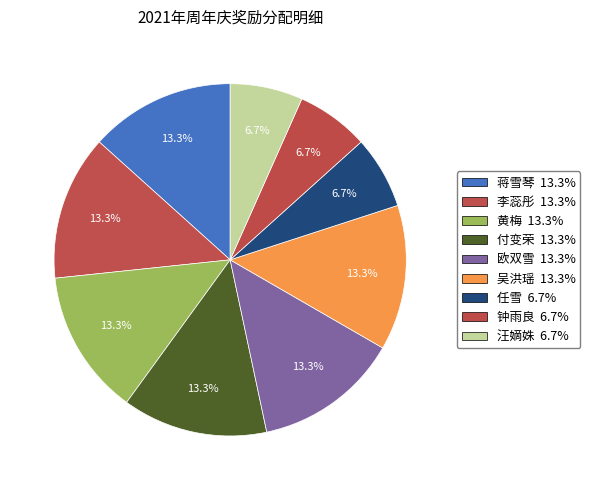

What is the total percentage of 蒋雪琴 and 汪嫡姝?

20.0%